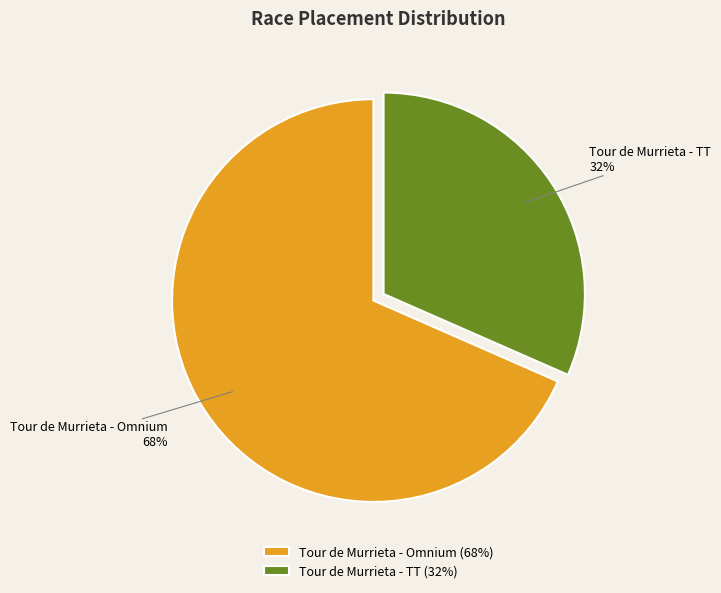

Rank the categories by value from lowest to highest.

Tour de Murrieta - TT, Tour de Murrieta - Omnium